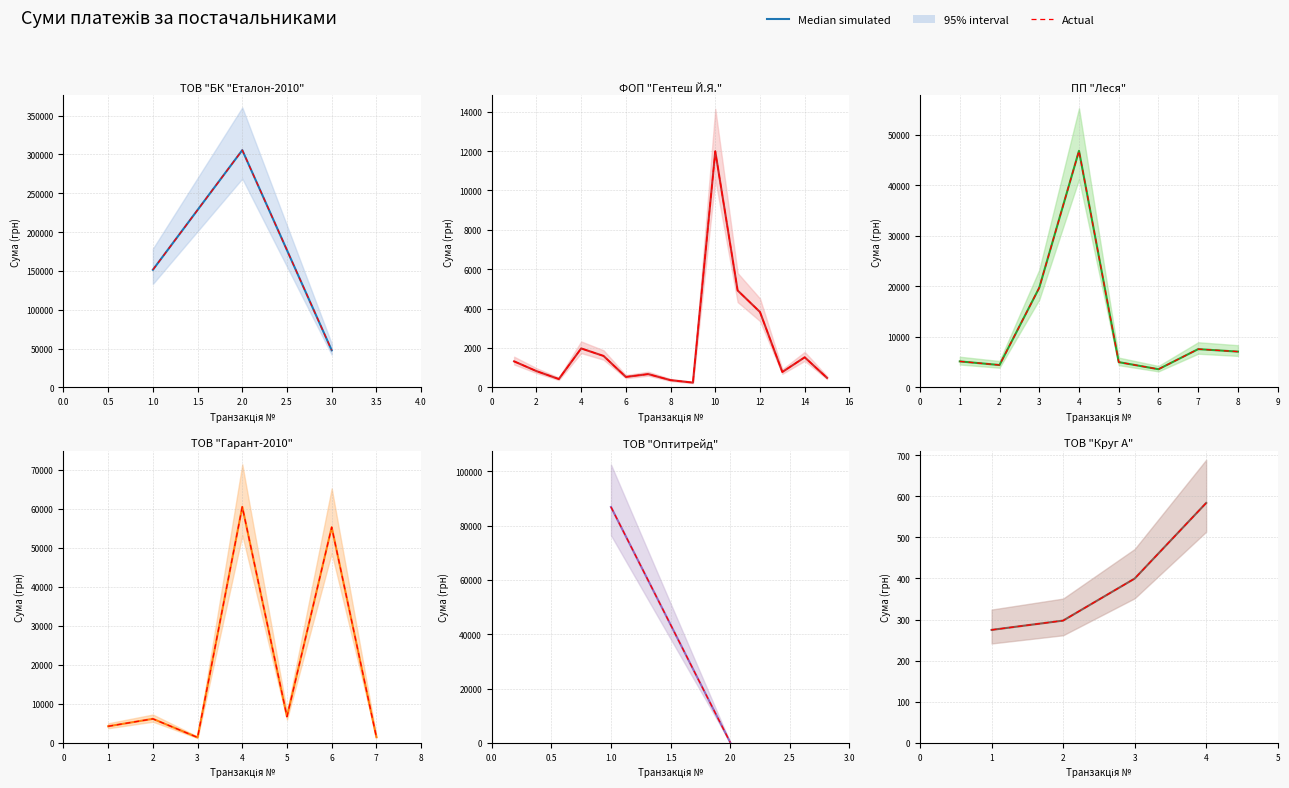

Between 4 and 2, which is larger?

4